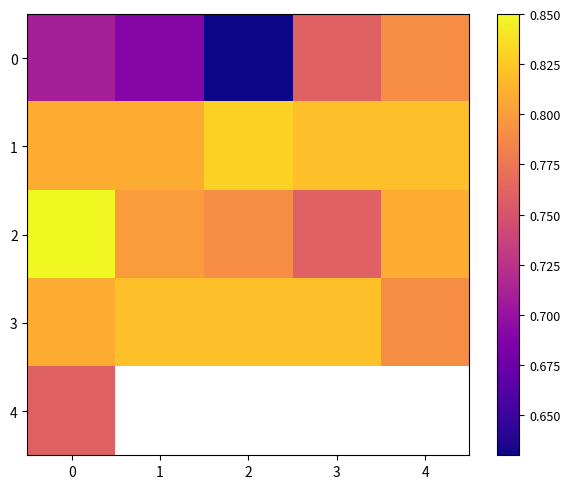

How many distinct data groups are displayed?

5